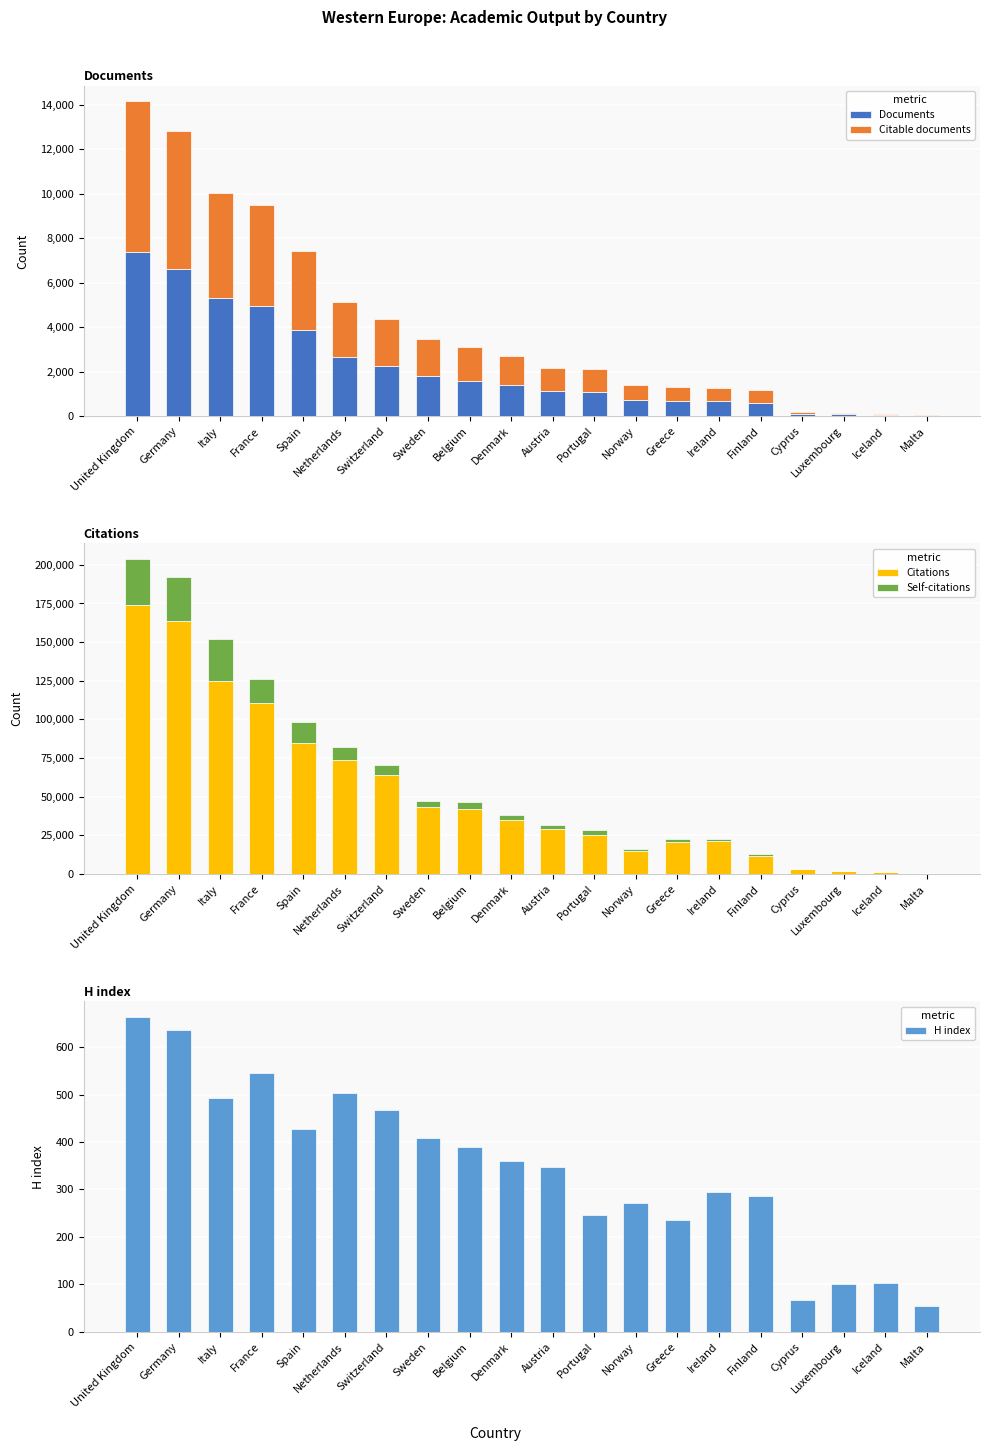

What are all the series names shown in the legend?

Documents, Citable documents, Citations, Self-citations, H index